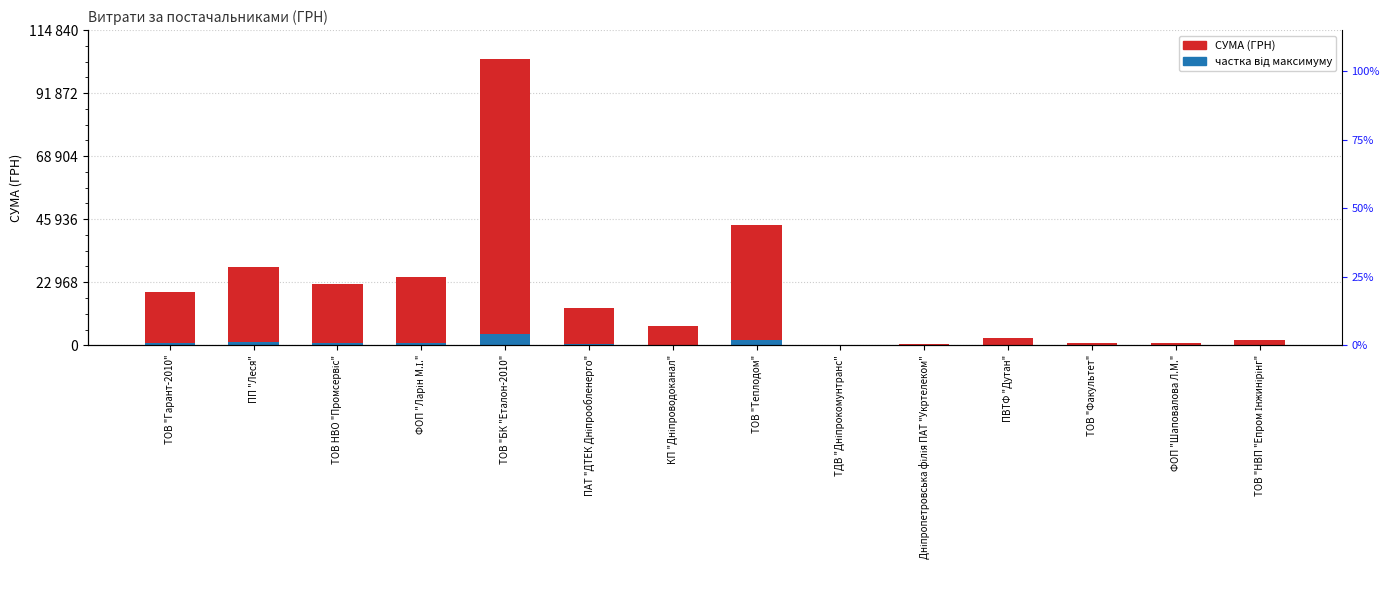

Count the number of categories in the chart.

14